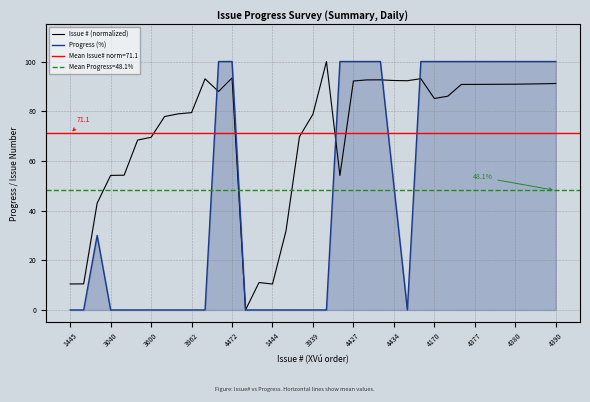

What is the total value across all series at 34?

191.0